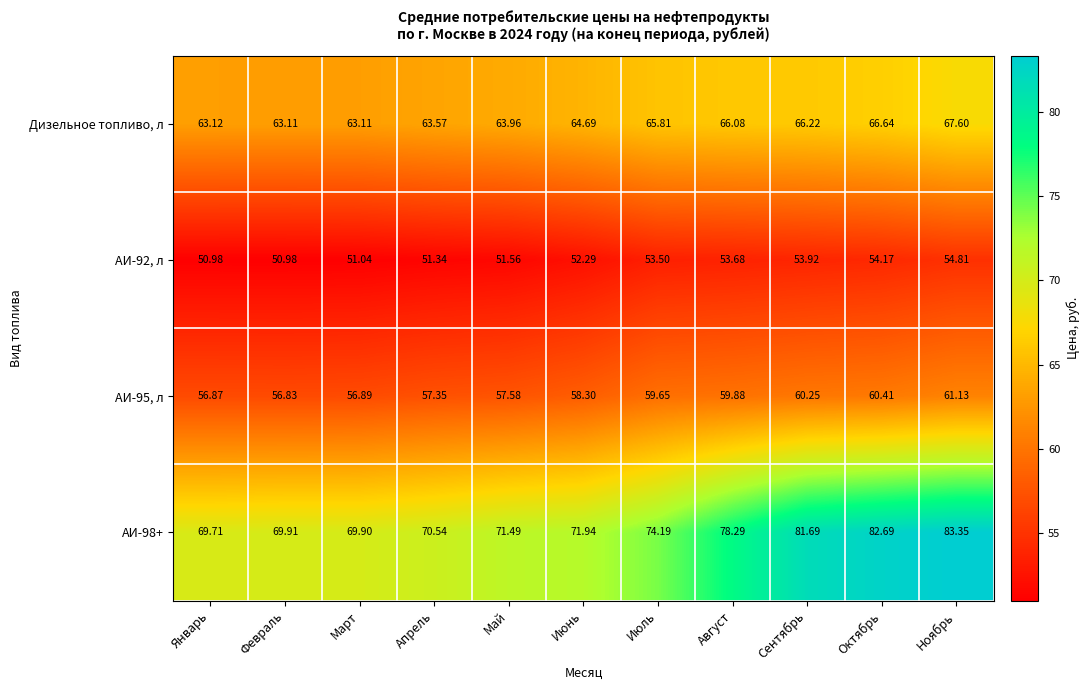

At which category is the sum across all series the highest?

Ноябрь